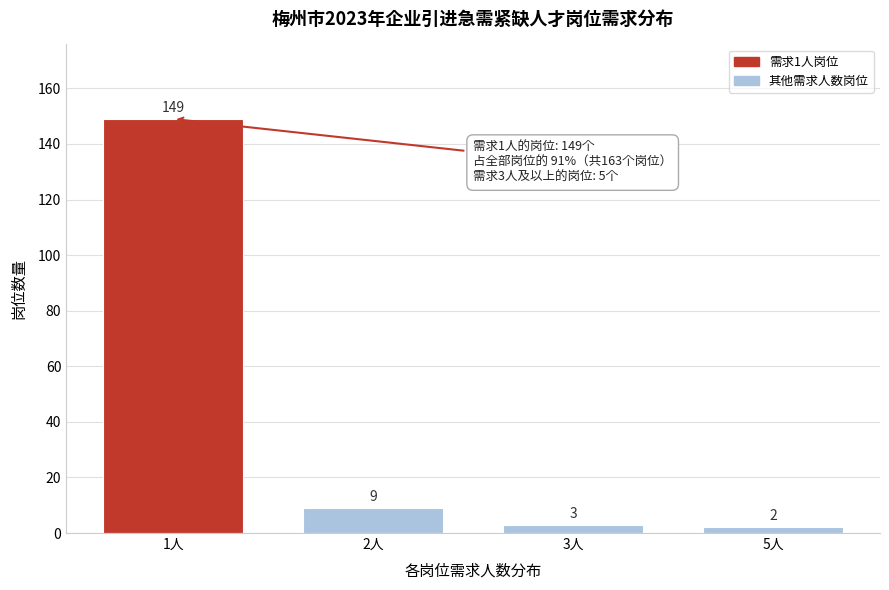

Reading left to right, list all the values displayed in this chart.

1人=149	2人=9	3人=3	5人=2